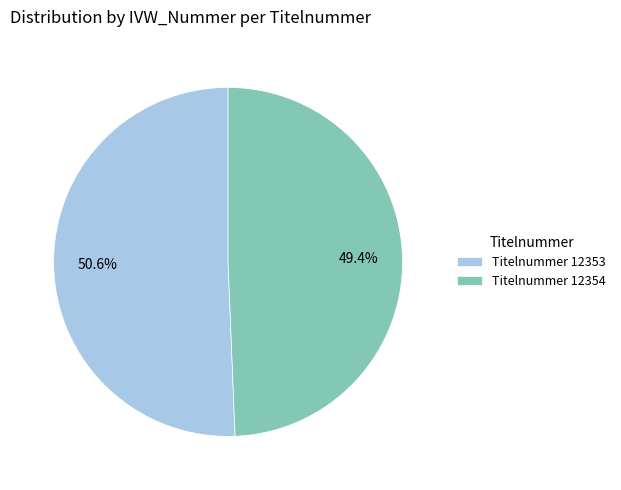

What percentage is NOT represented by Titelnummer 12353?

49.4%